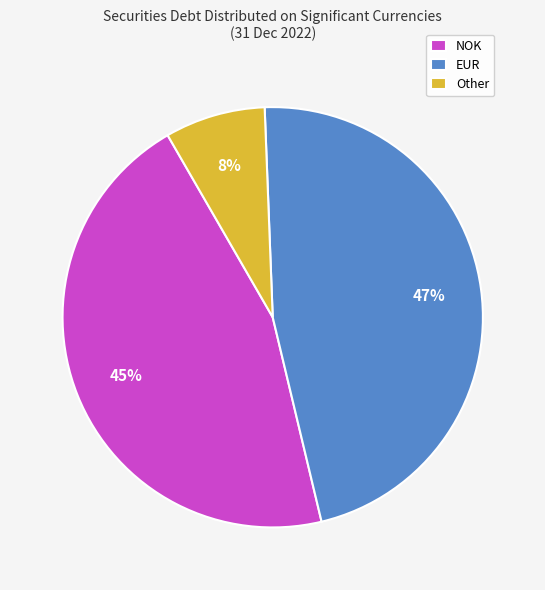

How many segments does this pie chart have?

3